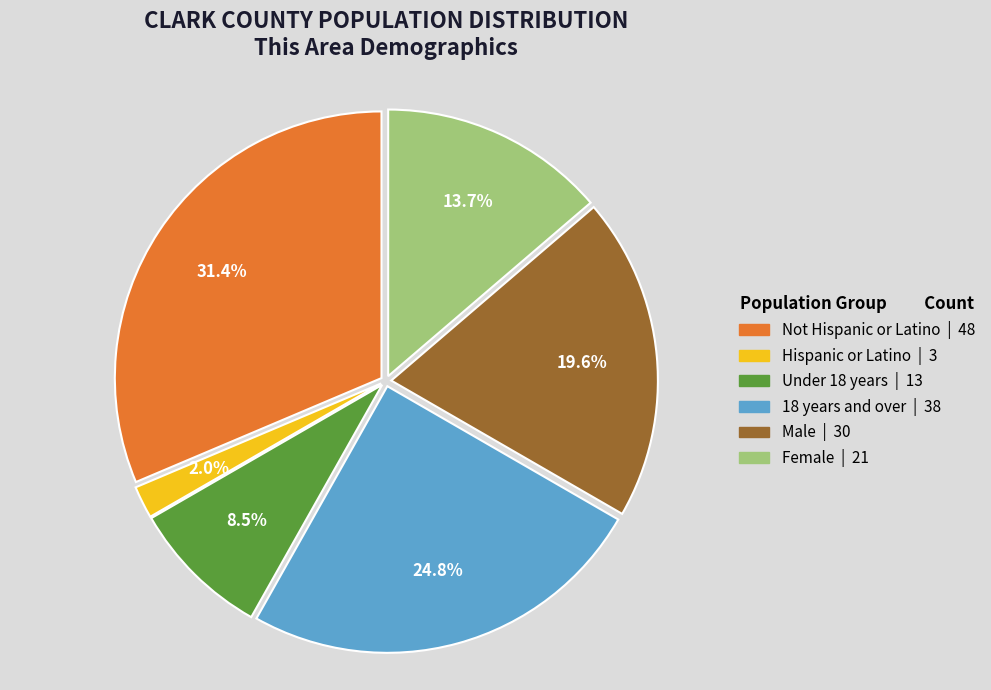

Is there a majority slice in this chart?

No